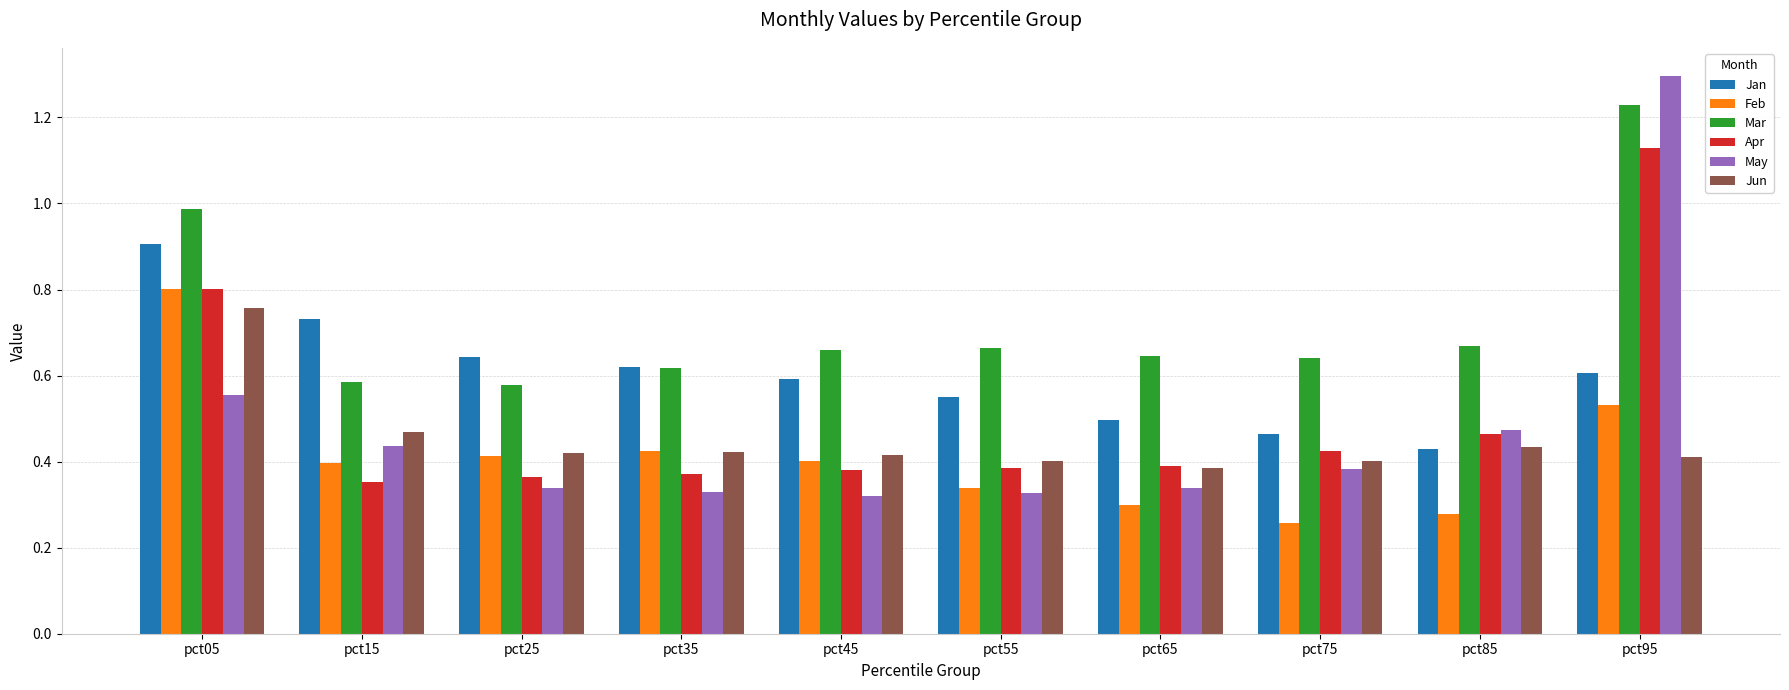

At pct45, list the series in order from largest to smallest.

Mar, Jan, Jun, Feb, Apr, May